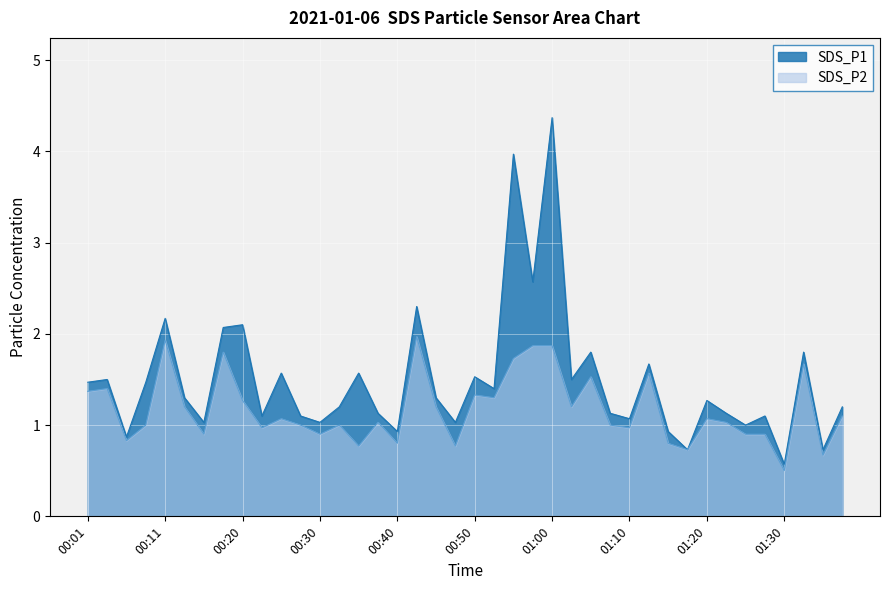

How many values in the SDS_P2 series exceed 1?

22